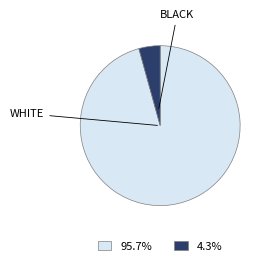

How many segments does this pie chart have?

2